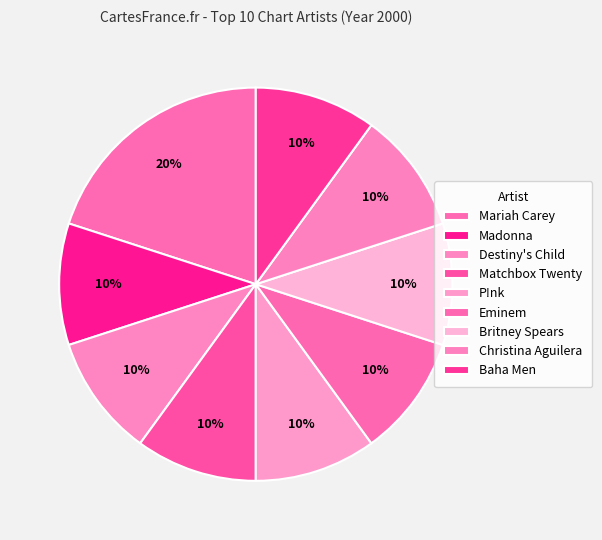

How many slices are in this pie chart?

9